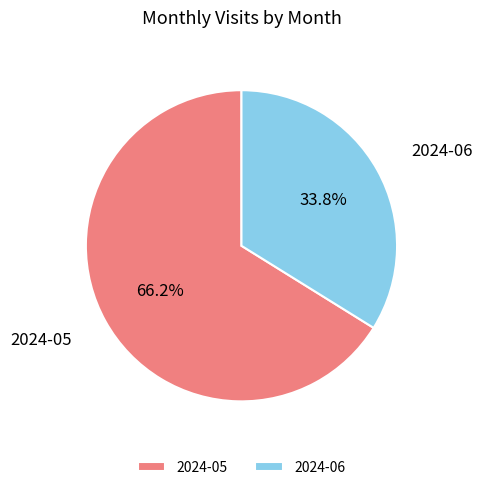

How many segments does this pie chart have?

2